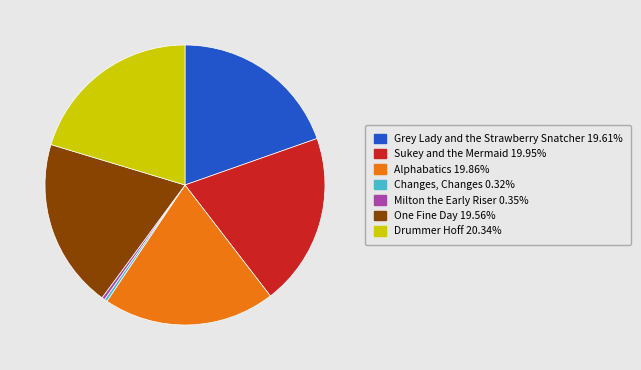

Between Drummer Hoff and Grey Lady and the Strawberry Snatcher, which is larger?

Drummer Hoff